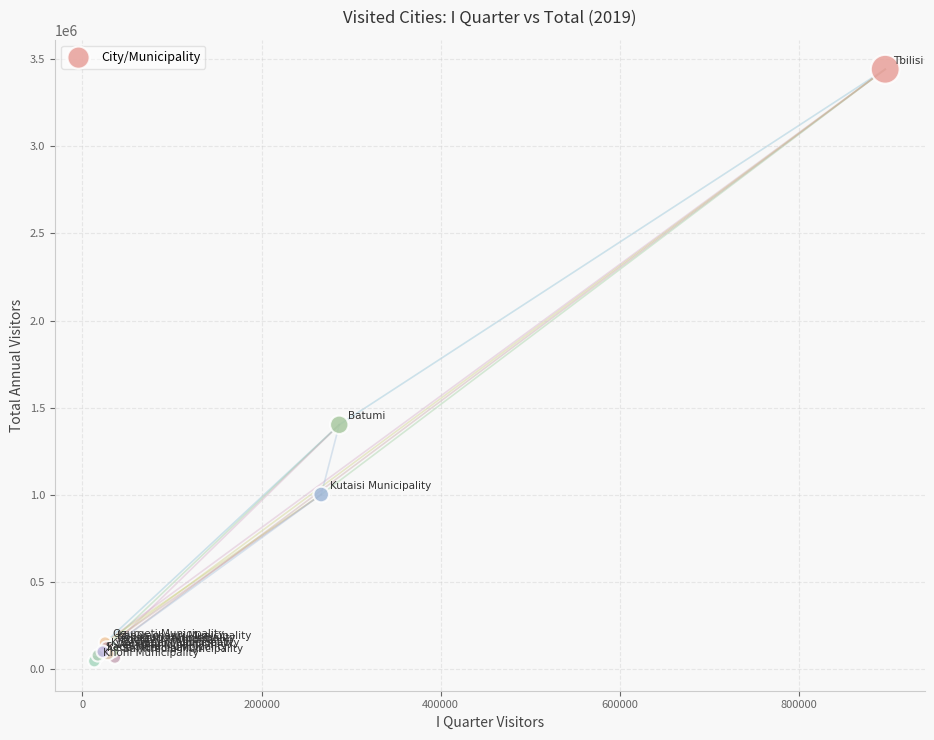

What Y value in the scatter plot is closest to 1743724?

1401766